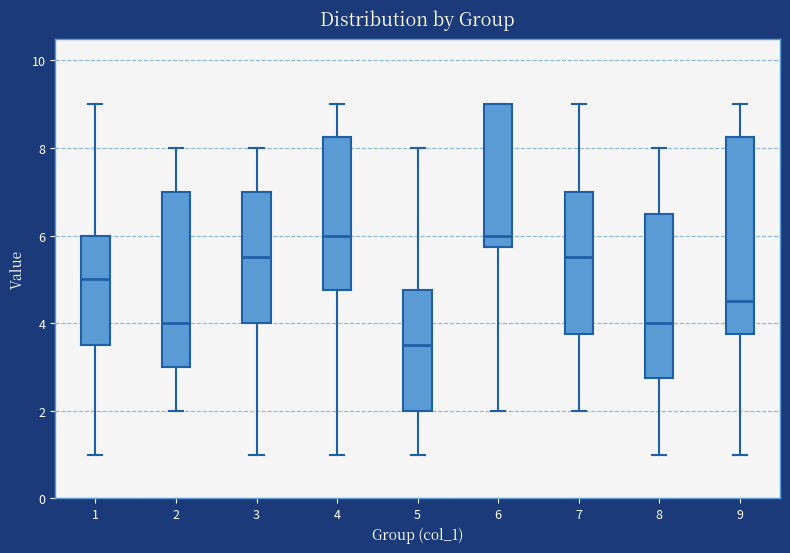

Reading left to right, transcribe this box plot: for each box, give where its median line is, the range the box spans, and where its two whiskers end, as read against the y-axis. The values are not printed on the chart, so give them approximately, as read against the axis.

1: median 5.0, box 3.6 to 6.0, whiskers 1.0 to 9.0
2: median 4.0, box 3.0 to 7.0, whiskers 2.0 to 8.0
3: median 5.6, box 4.0 to 7.0, whiskers 1.0 to 8.0
4: median 6.0, box 4.8 to 8.2, whiskers 1.0 to 9.0
5: median 3.6, box 2.0 to 4.8, whiskers 1.0 to 8.0
6: median 6.0, box 5.8 to 9.0, whiskers 2.0 to 9.0
7: median 5.6, box 3.8 to 7.0, whiskers 2.0 to 9.0
8: median 4.0, box 2.8 to 6.6, whiskers 1.0 to 8.0
9: median 4.6, box 3.8 to 8.2, whiskers 1.0 to 9.0